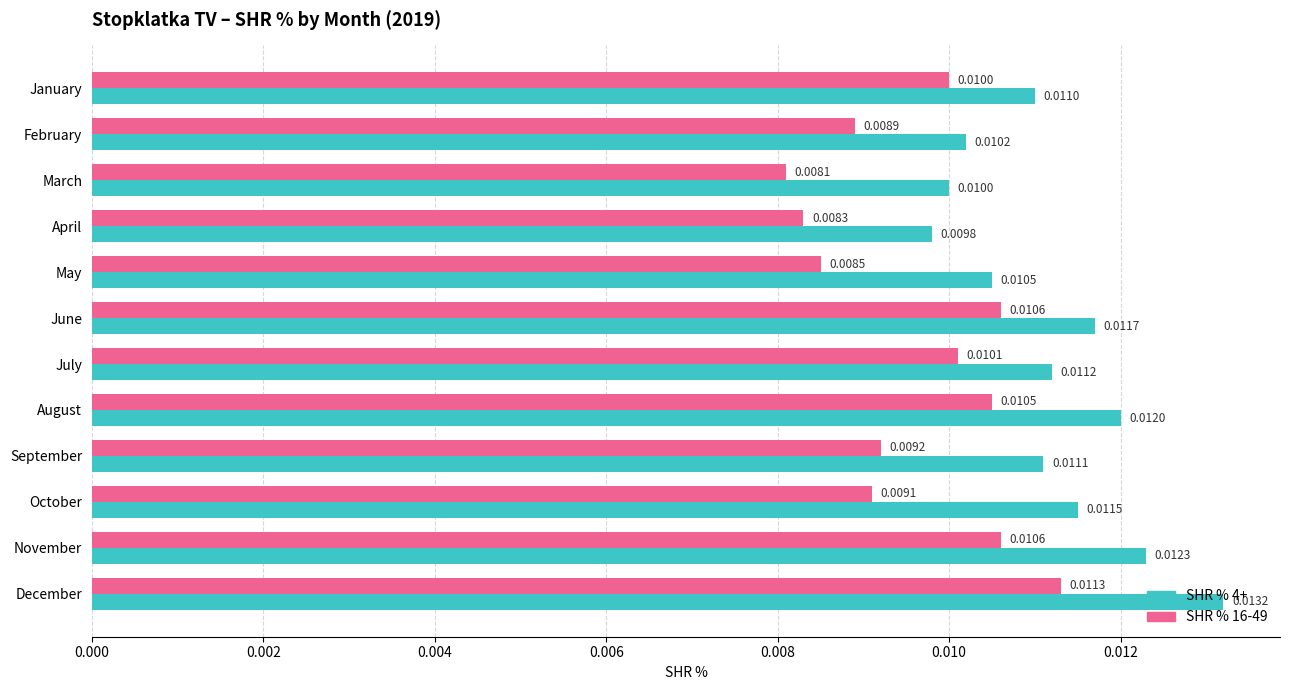

Which series has the largest range (max minus min)?

SHR % 4+